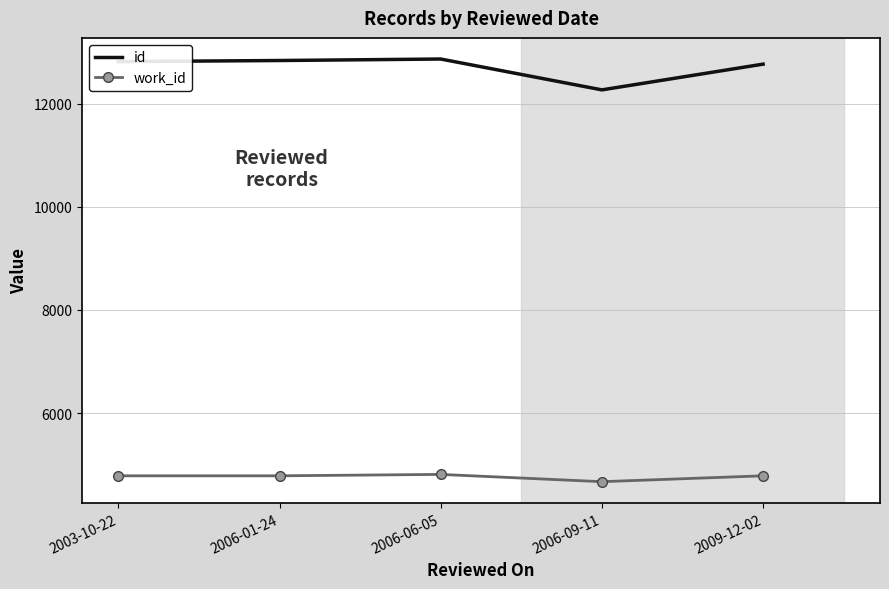

How many values in the id series are below 12814?

2